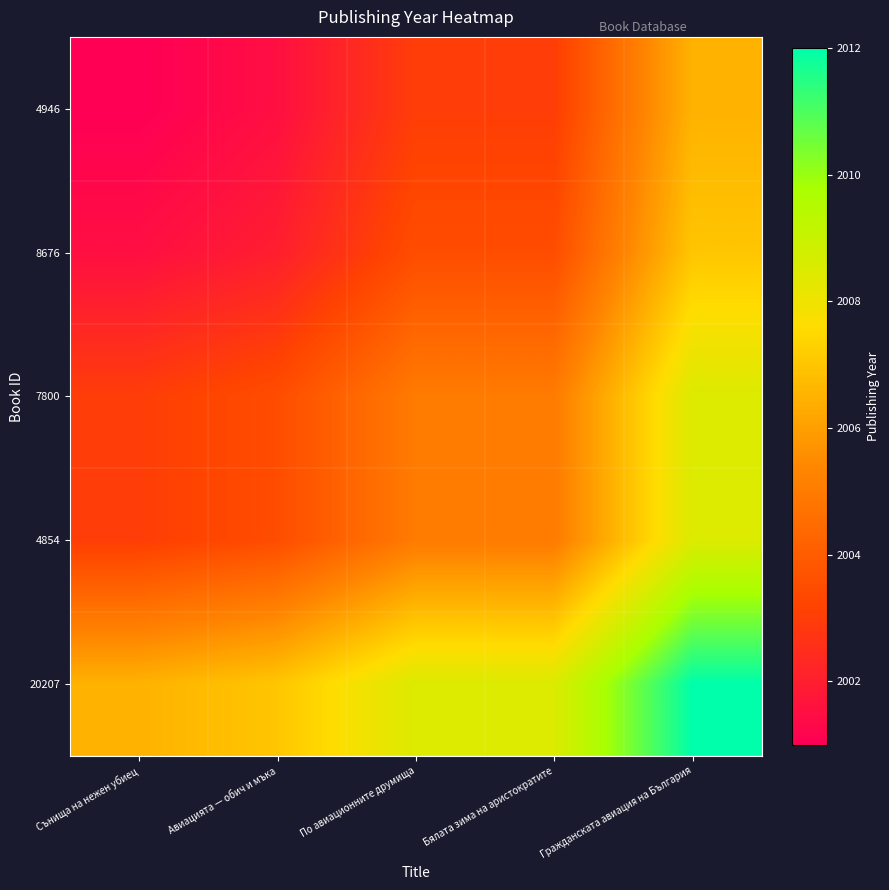

At how many categories does at least one series exceed 2010?

1